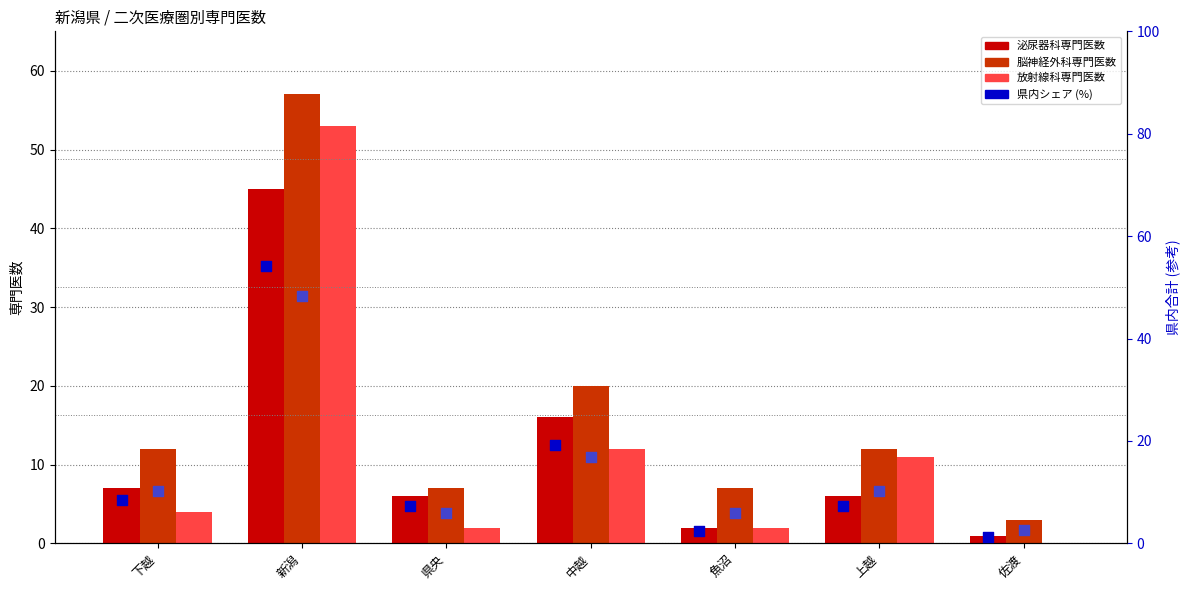

Which series has the widest spread of Y values?

脳神経外科専門医数